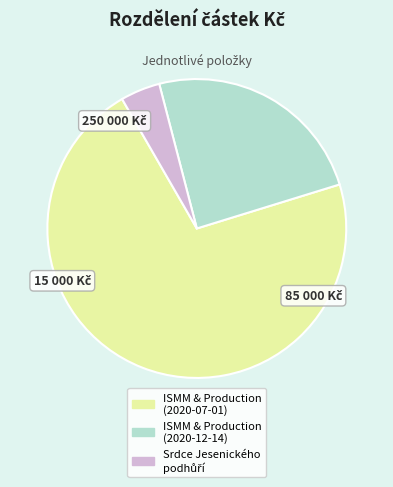

Between ISMM & Production (2020-07-01) and ISMM & Production (2020-12-14), which is larger?

ISMM & Production (2020-07-01)